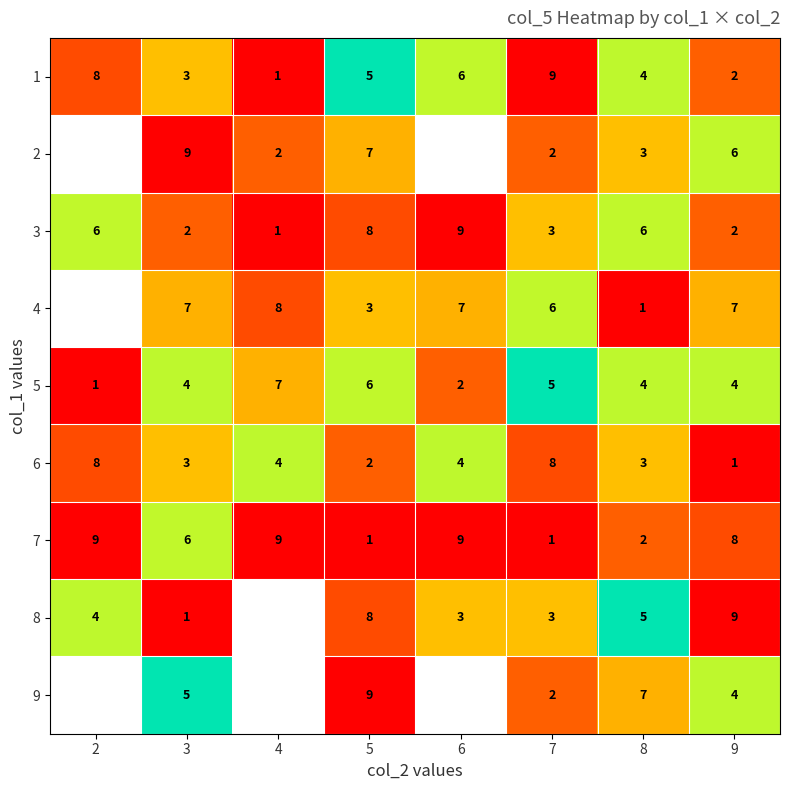

At which category is the sum across all series the highest?

5